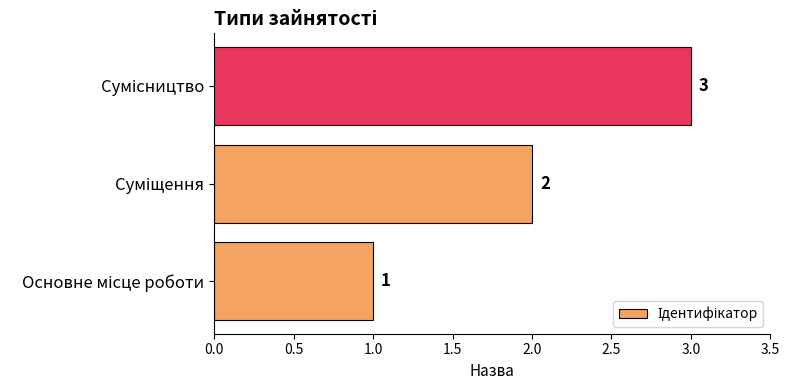

What is the sum of all values?

6